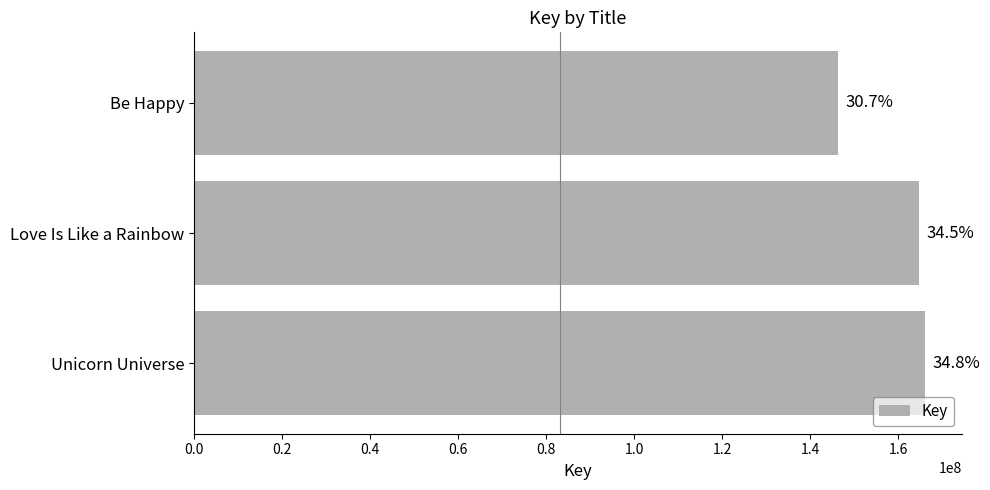

How many bars are there in total?

3